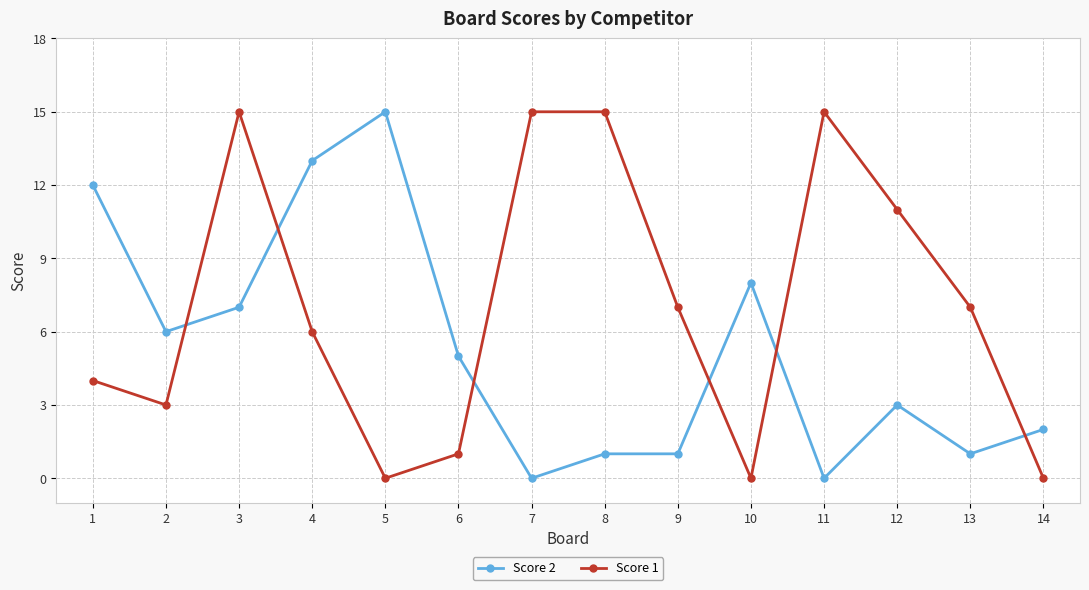

How many series are shown in this chart?

2